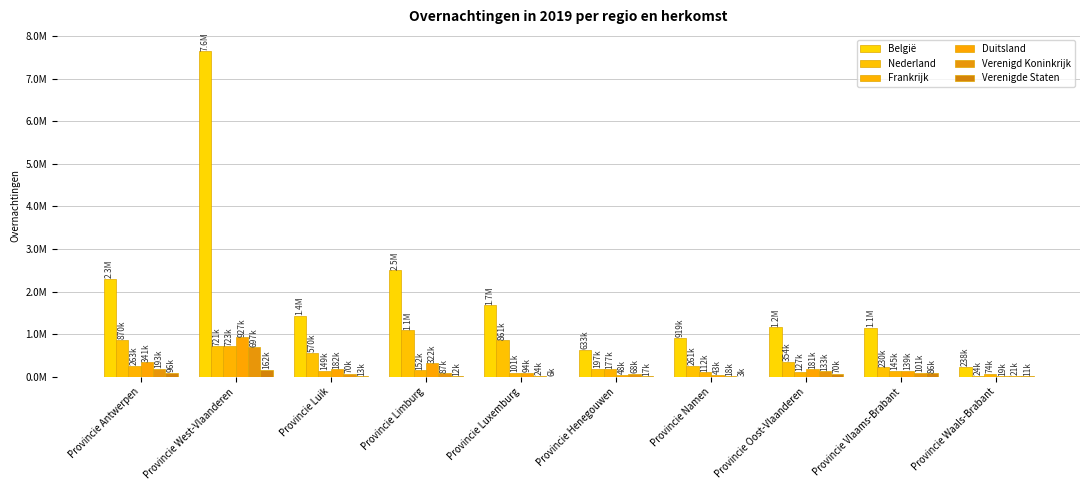

What are all the series names shown in the legend?

België, Nederland, Frankrijk, Duitsland, Verenigd Koninkrijk, Verenigde Staten